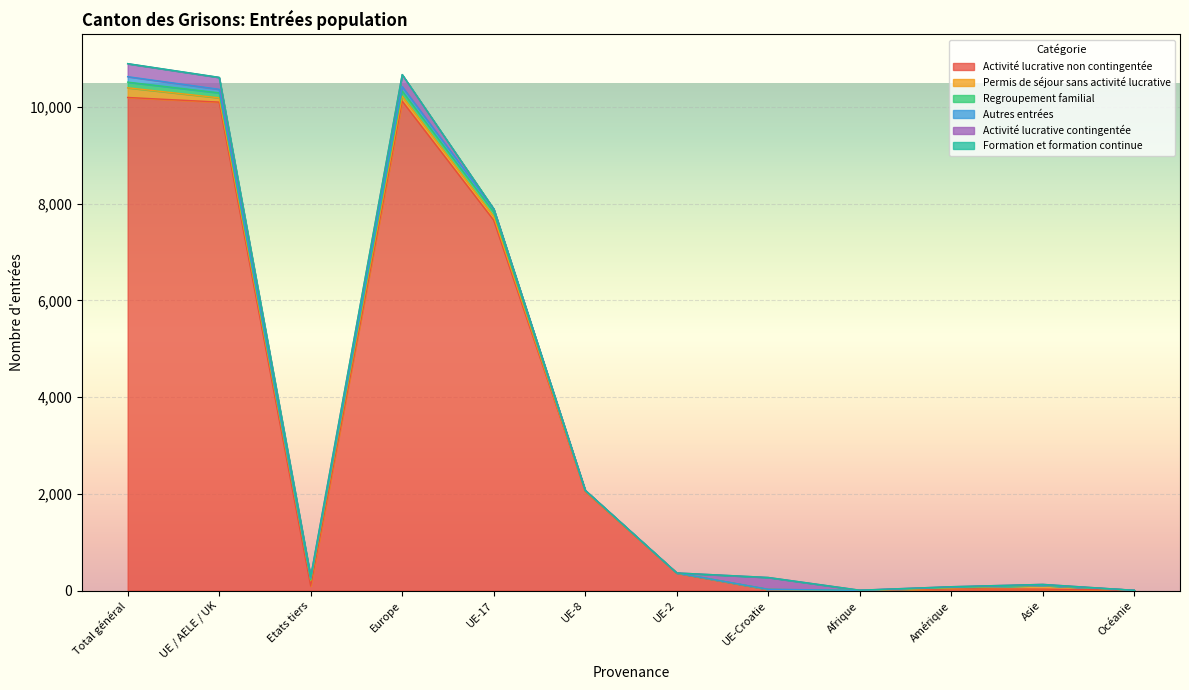

The value of Formation et formation continue at Océanie is 1. True or false?

False